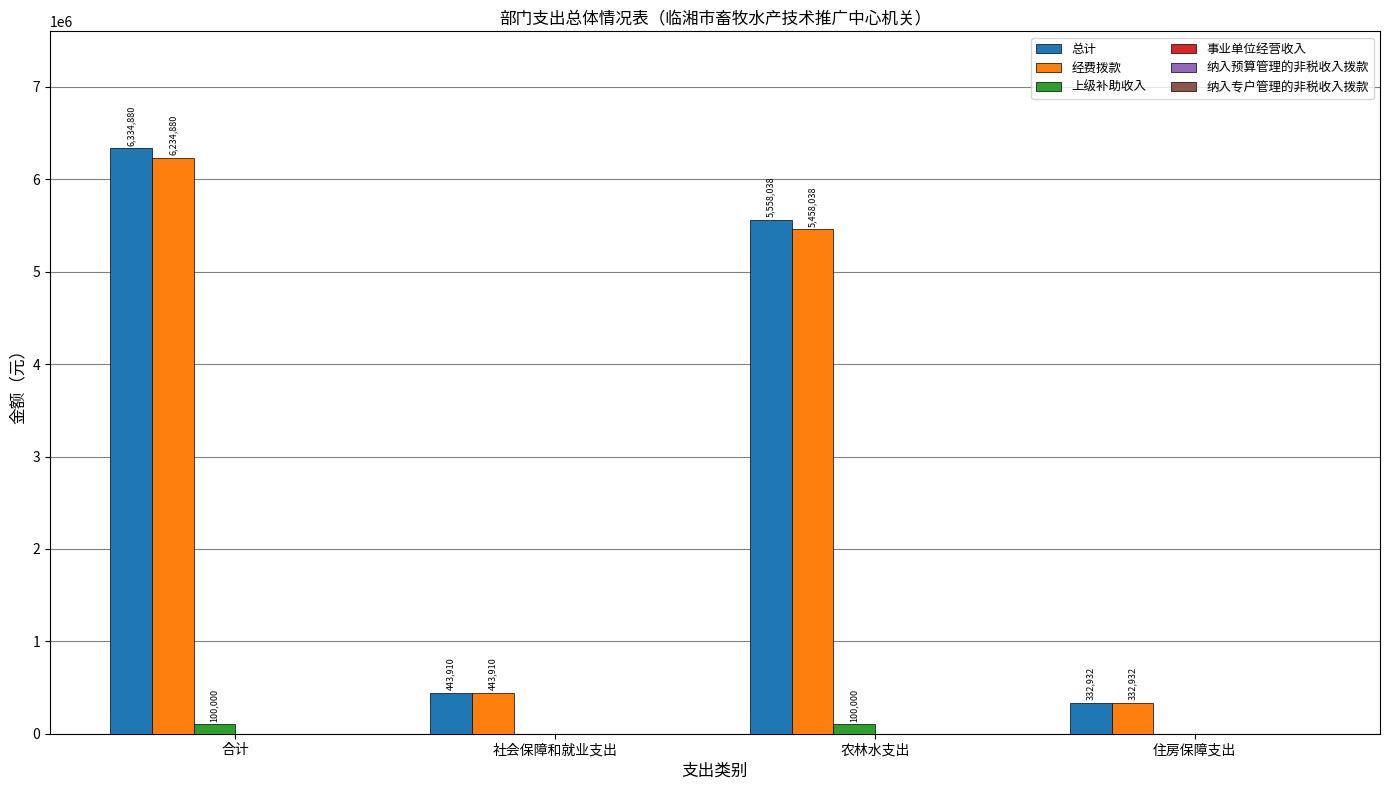

How many data points in 总计 are above 5558038?

2